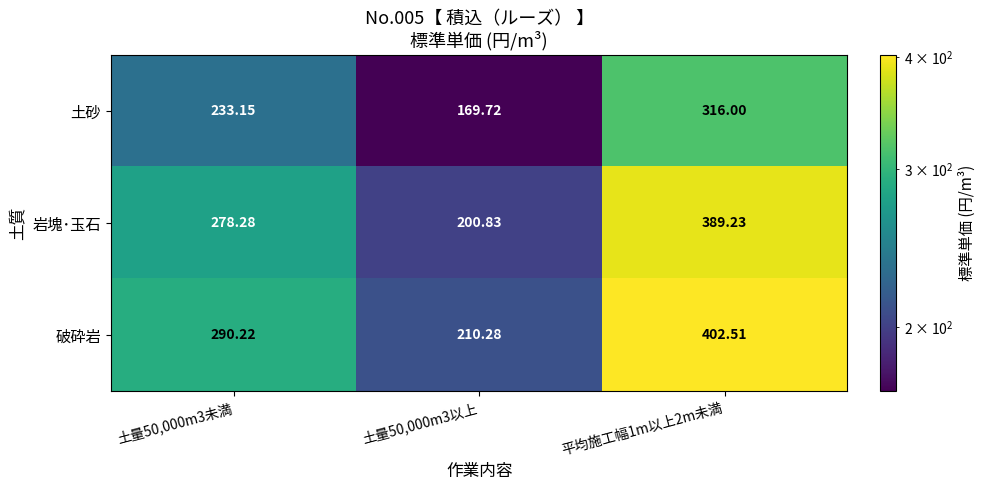

Which series changed the most between 土量50,000m3未満 and 土量50,000m3以上?

破砕岩